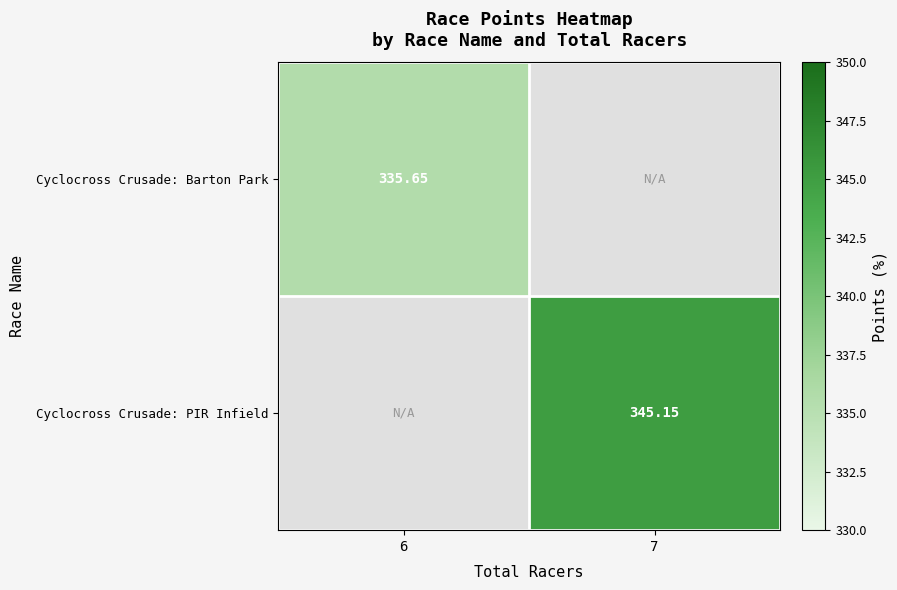

Rank the categories by Cyclocross Crusade: Barton Park value from lowest to highest.

6, 7